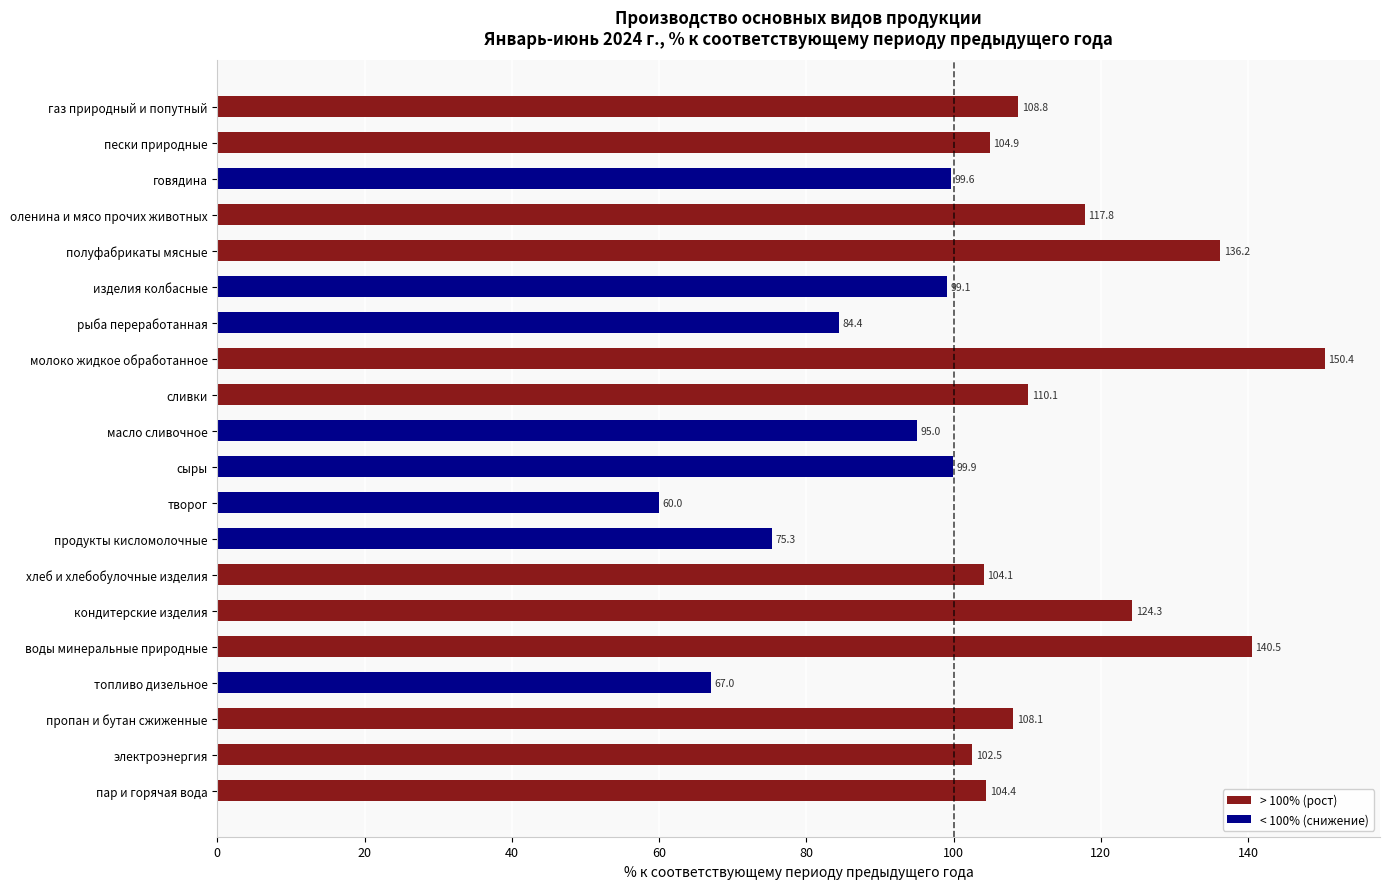

What position from the top is кондитерские изделия?

15